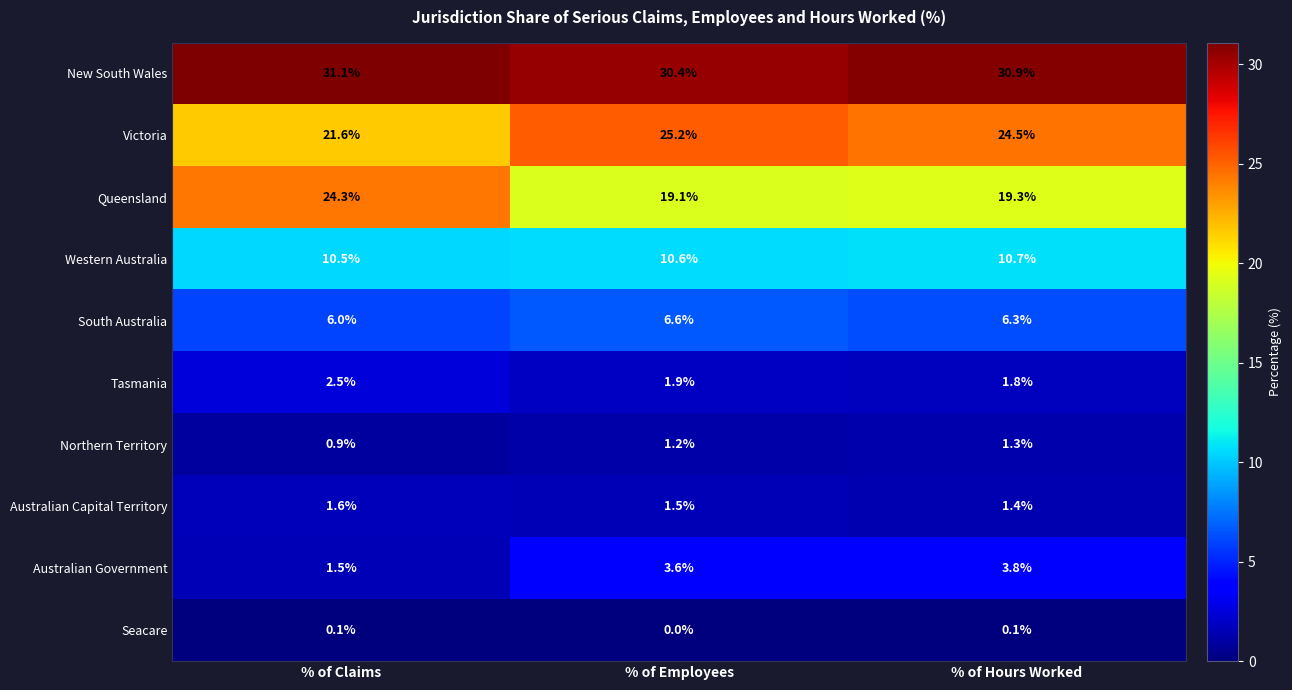

What is the highest value of the New South Wales series?

31.1